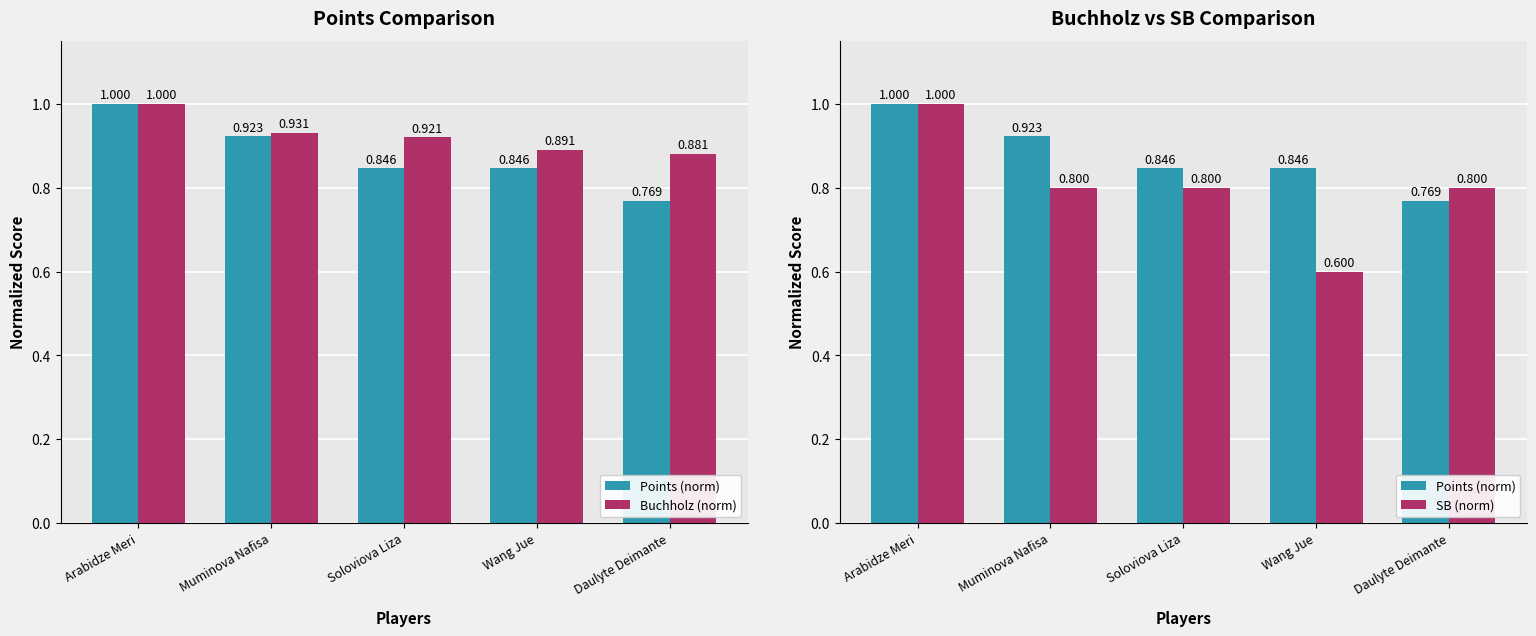

What position from the left is Arabidze Meri?

1